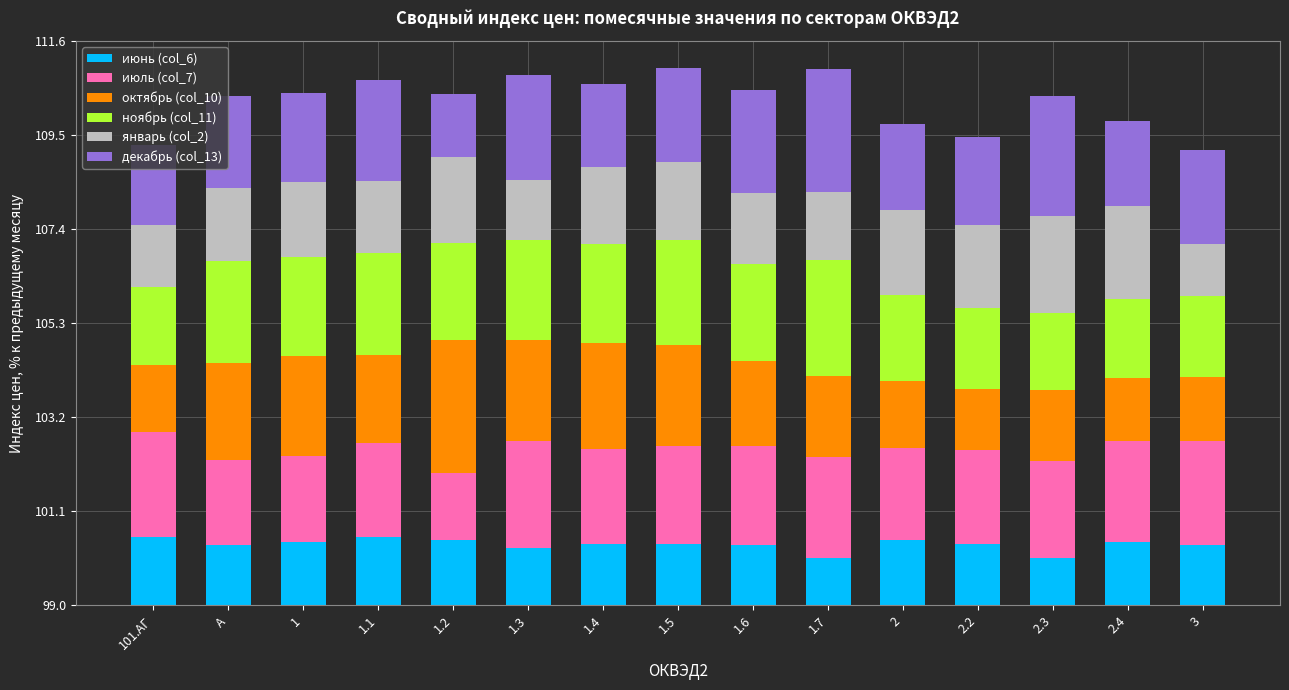

What is the average value of the октябрь (col_10) series?

1.9